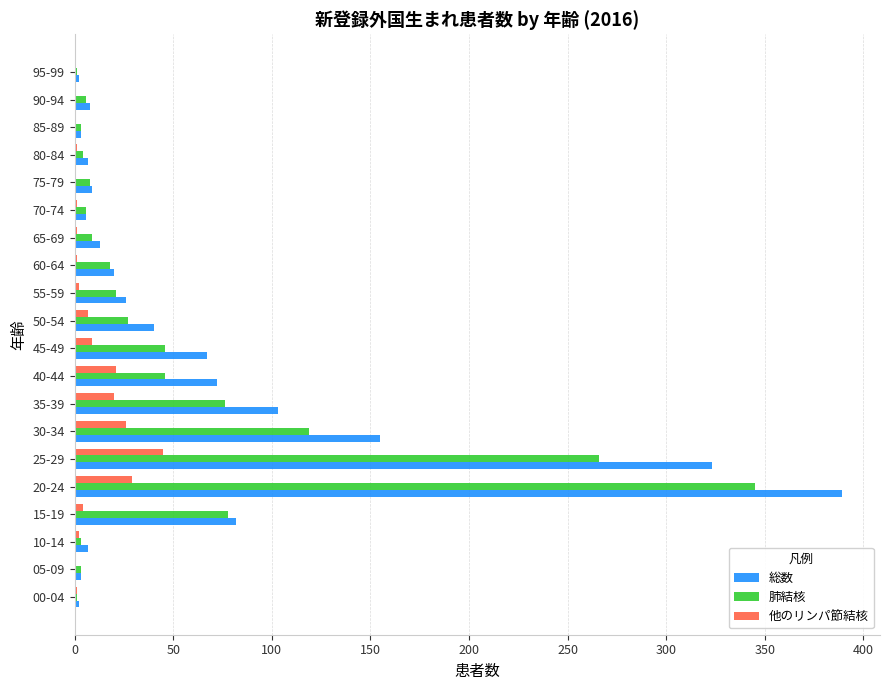

What is the sum of all 肺結核 values?

1086